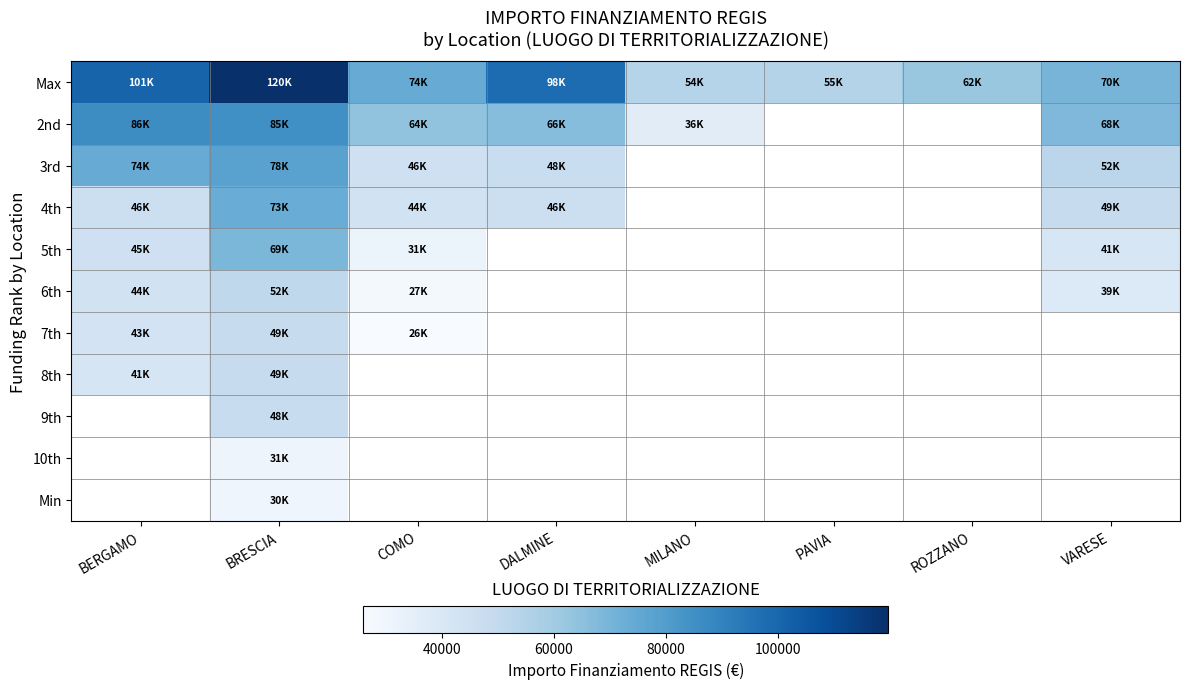

Which category has the lowest value across all series?

COMO